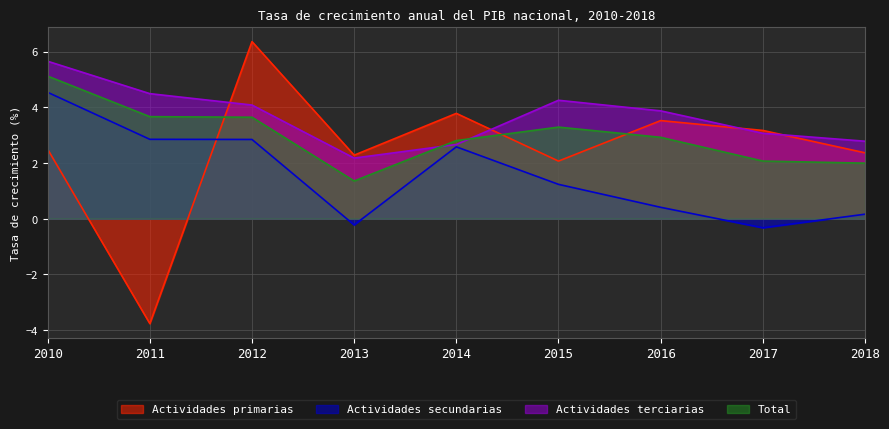

True or false: Total has a value of 1.0 at 2011.

False